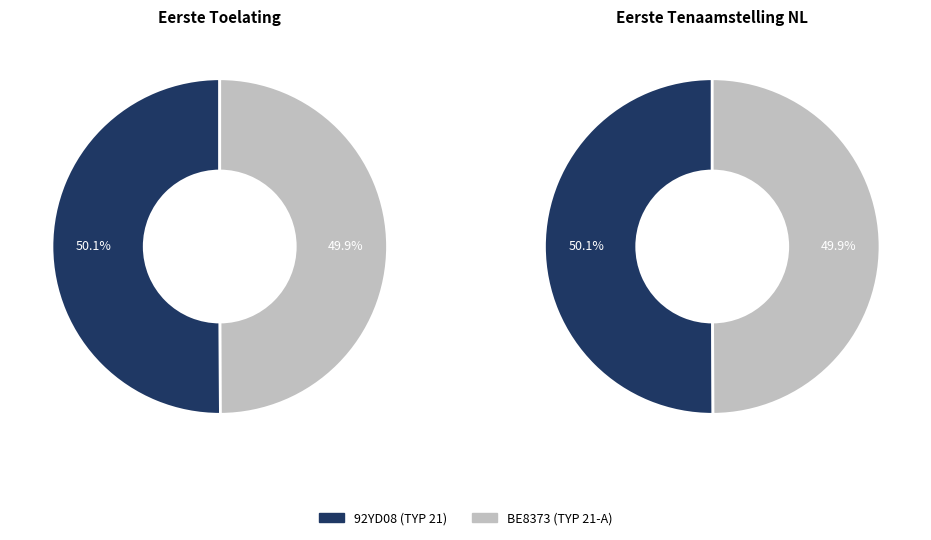

True or false: BE8373 (TYP 21-A) accounts for 50% of the total.

True